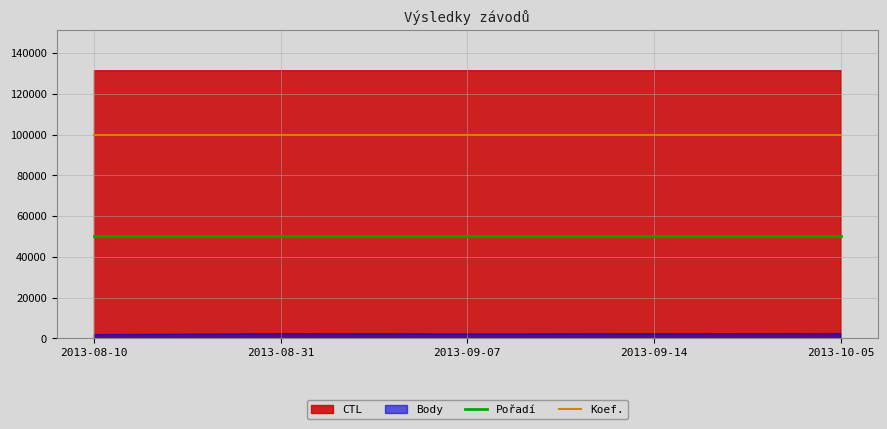

What is the minimum value for Pořadí?

50000